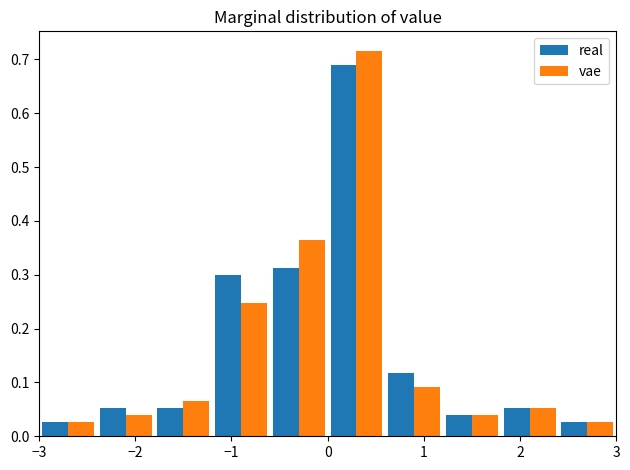

In the real series, which range on the x-axis has the tallest bar?

0.0 to 0.6